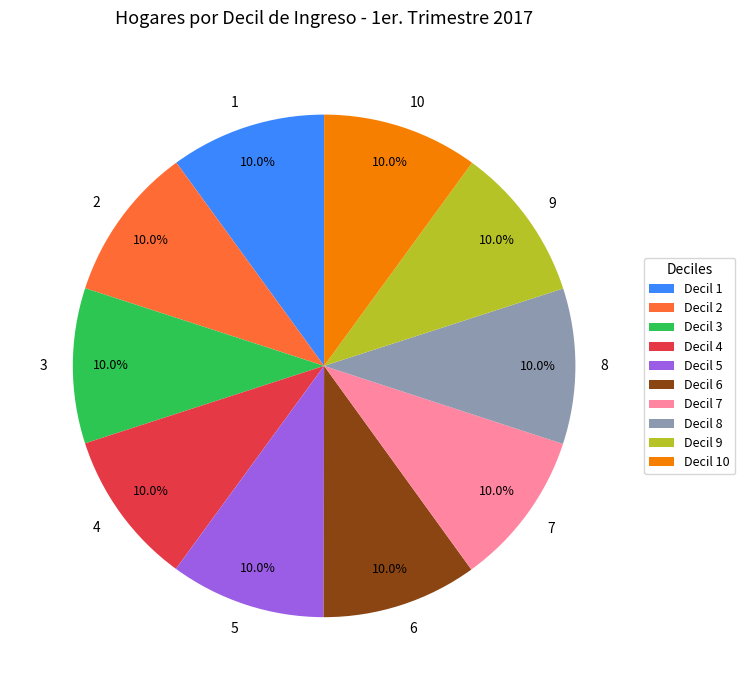

How many segments does this pie chart have?

10